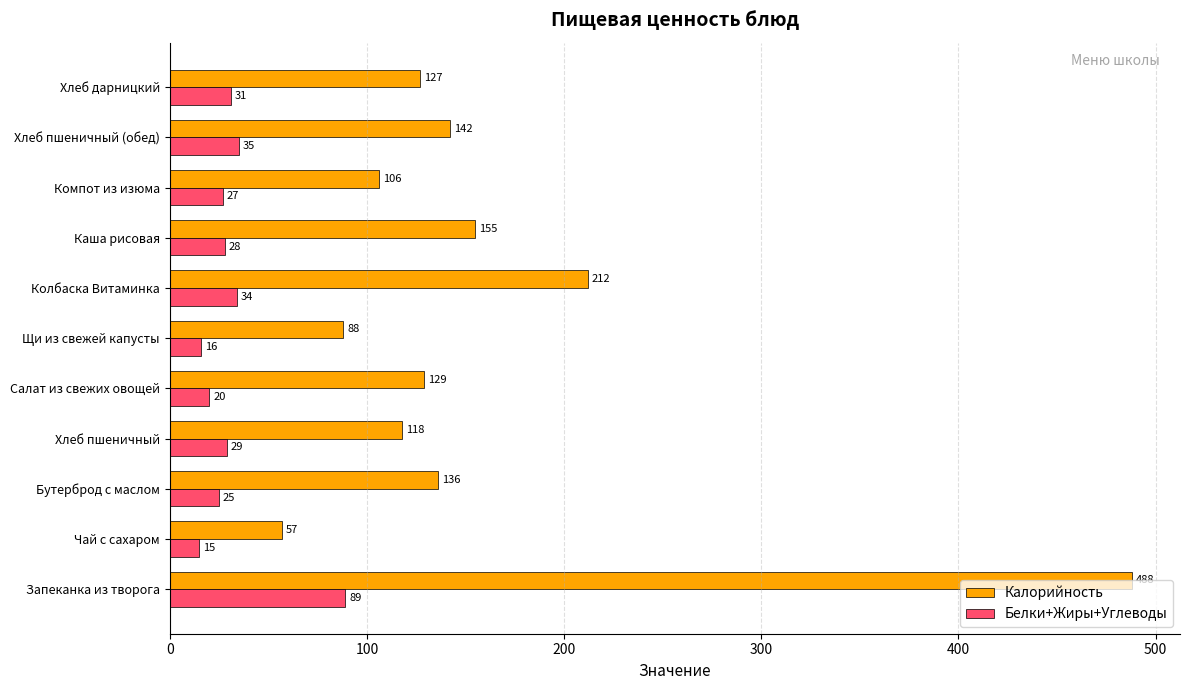

Which series has the largest range (max minus min)?

Калорийность